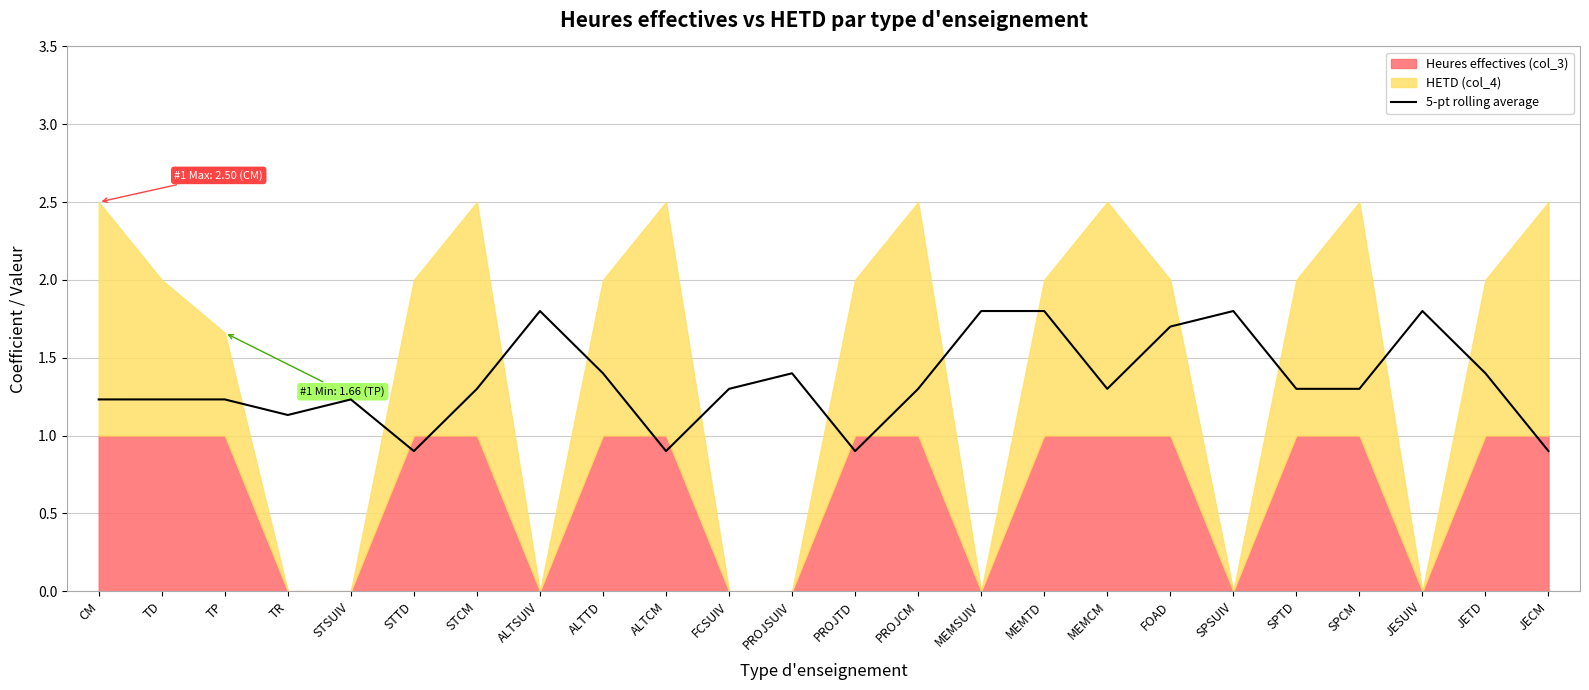

At which label is the value closest to 1?

STTD